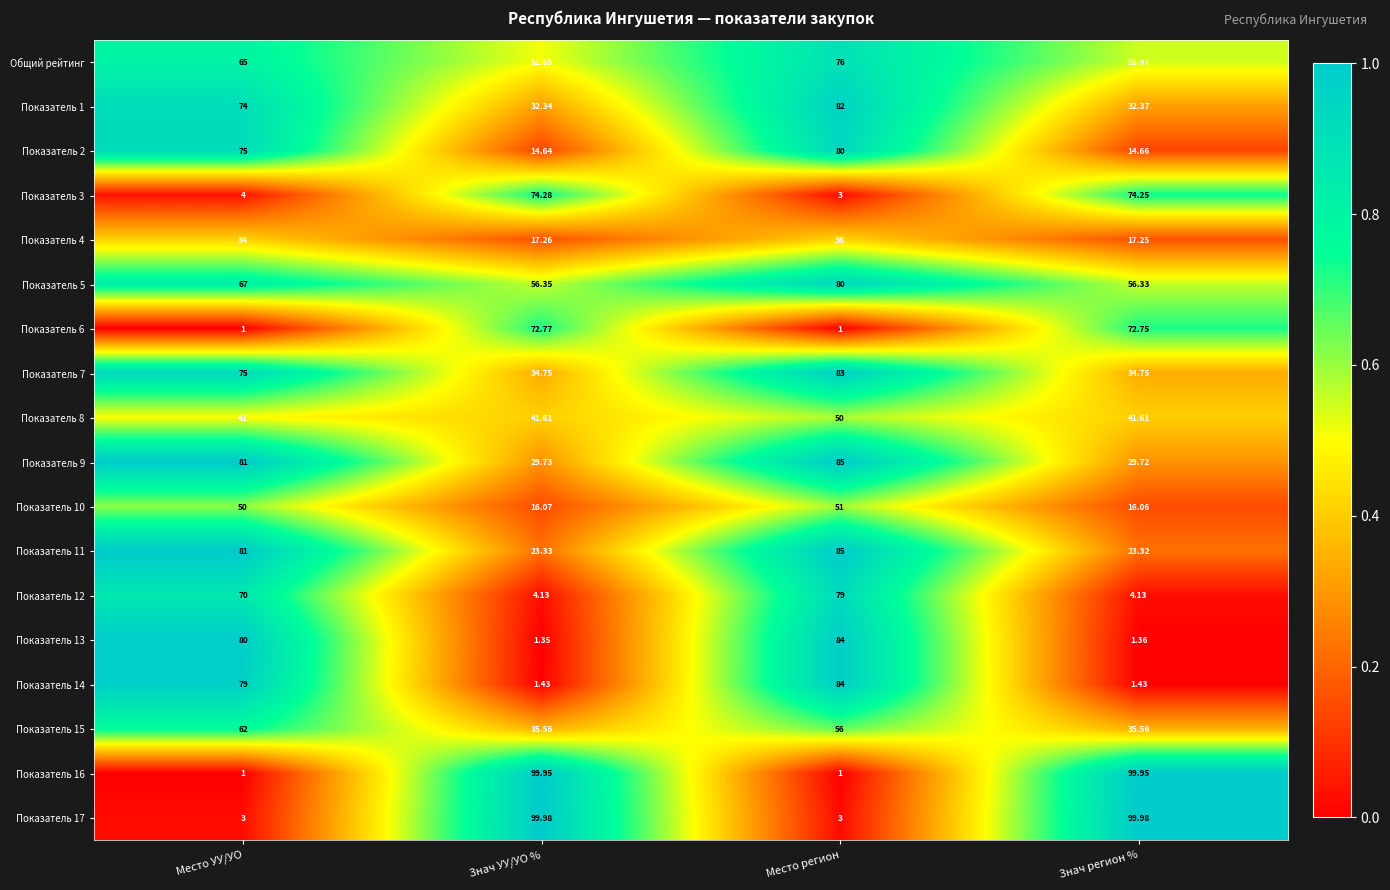

Count the number of data series in this chart.

18